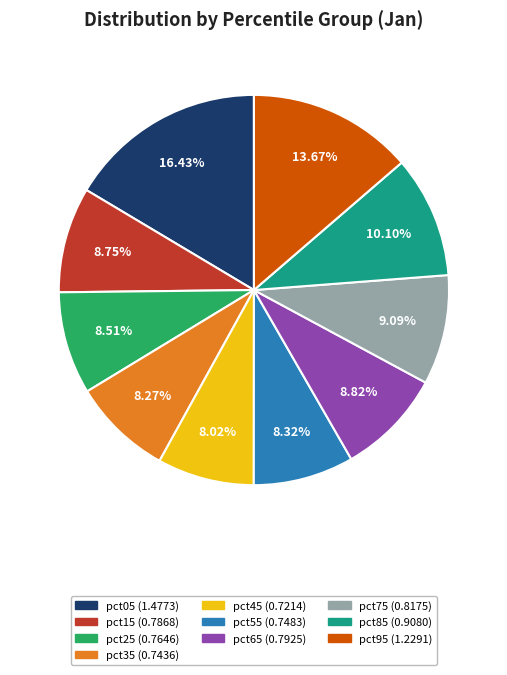

True or false: pct55 accounts for 8% of the total.

True